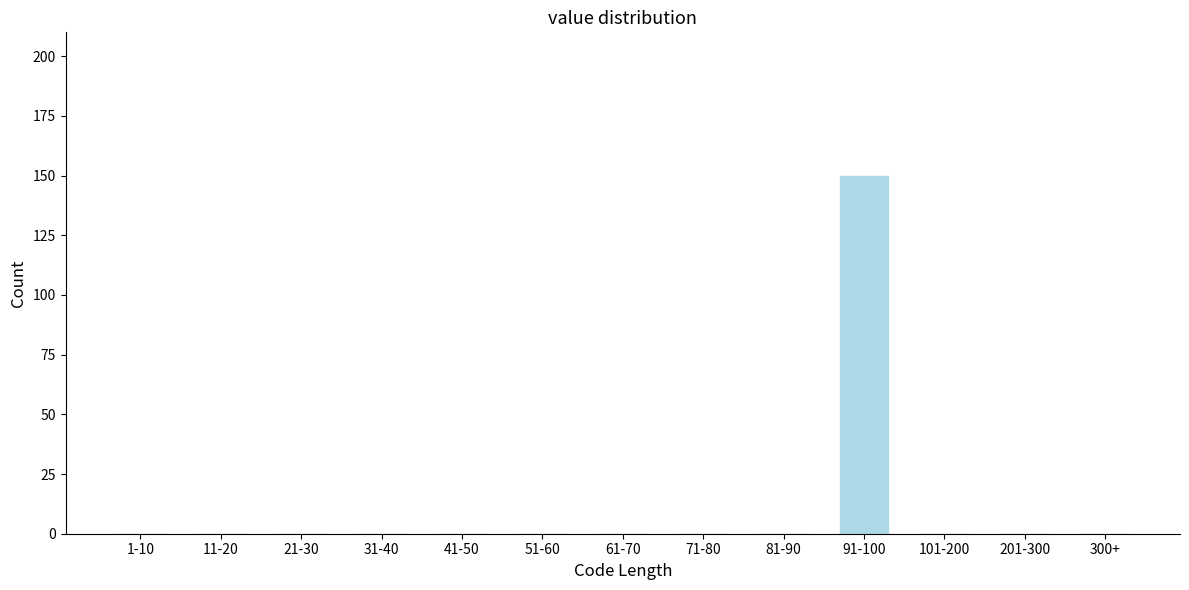

Reading right to left, what are all the values shown in this chart?

300+=0	201-300=0	101-200=0	91-100=150	81-90=0	71-80=0	61-70=0	51-60=0	41-50=0	31-40=0	21-30=0	11-20=0	1-10=0